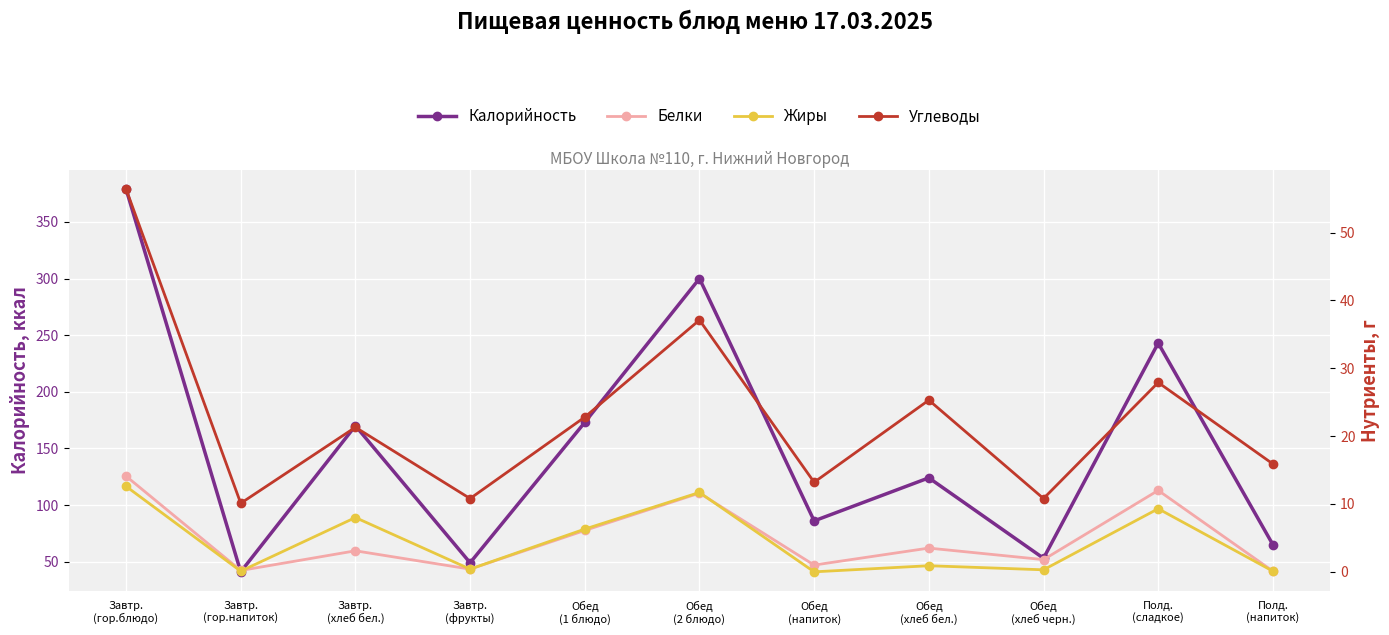

True or false: Жиры has a value of 4.2 at Обед
(1 блюдо).

False